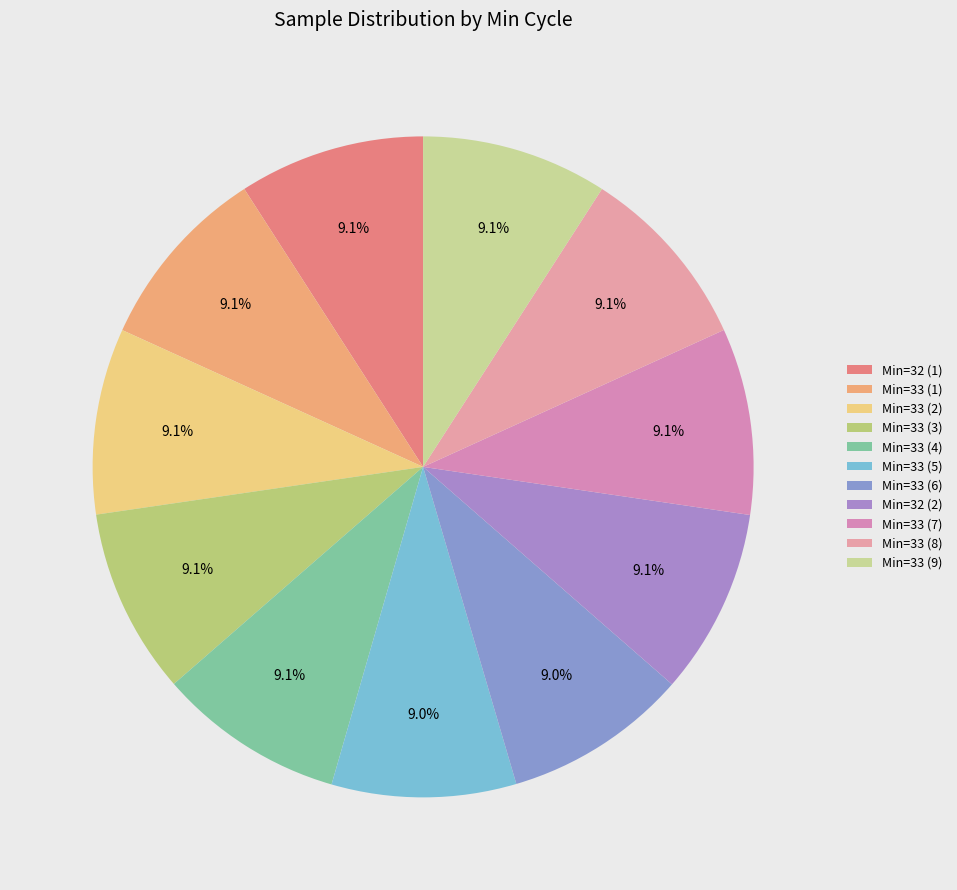

How many slices are in this pie chart?

11